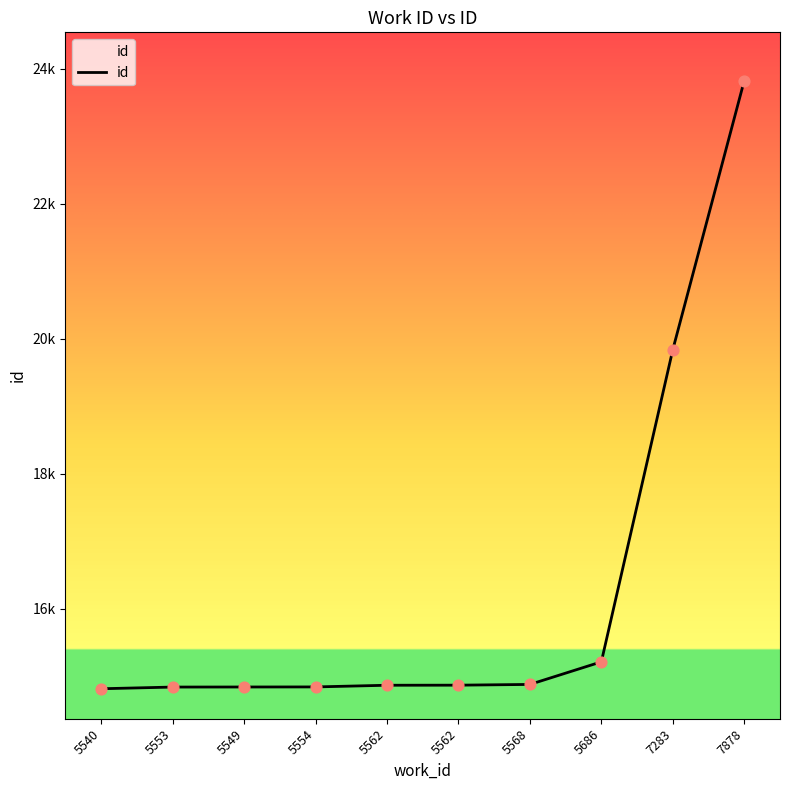

Does the chart have visible grid lines?

No